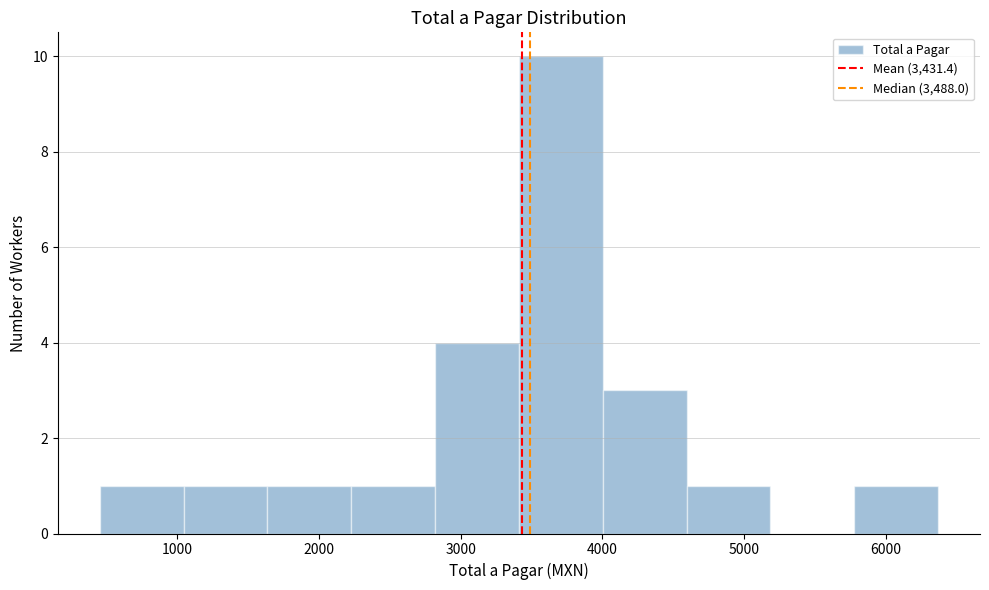

Over which range of the x-axis is the bar tallest?

3400 to 4000